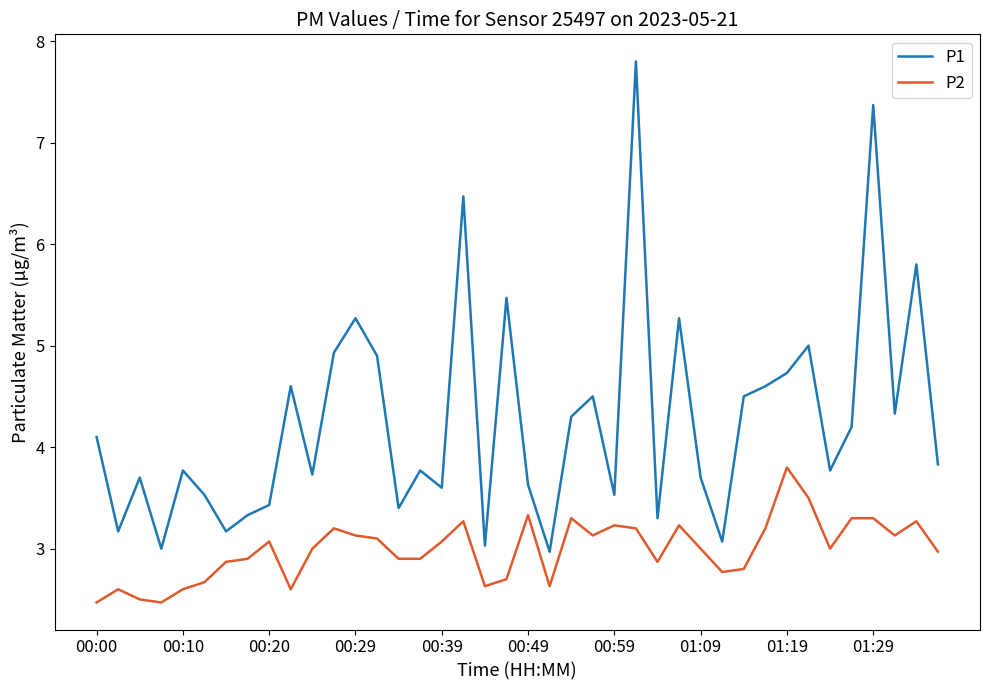

What is the sum of all P1 values?

170.6